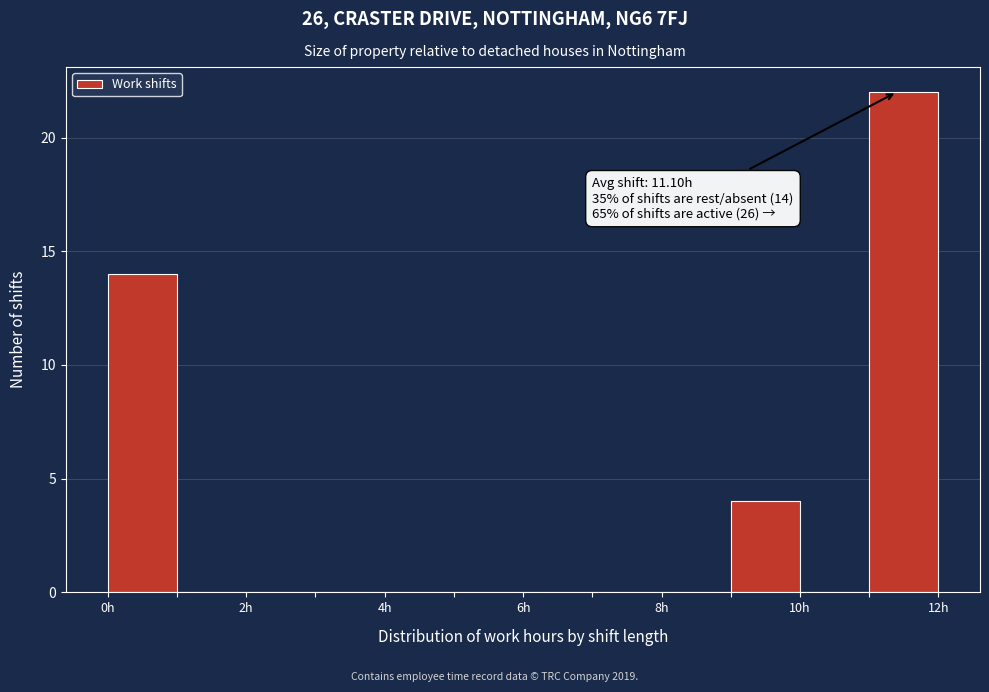

Over which range of the x-axis is the bar tallest?

11 to 12